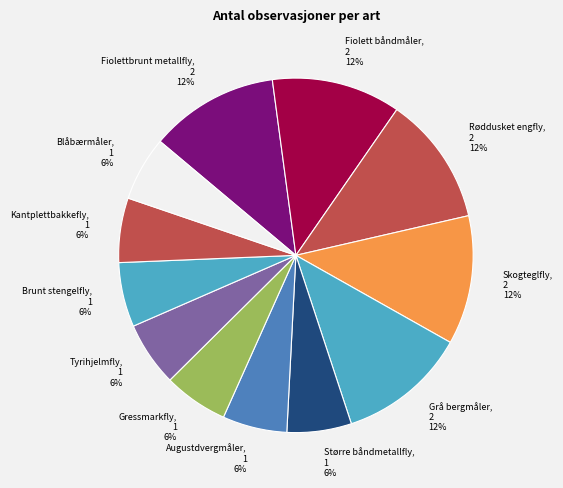

Combined, do Større båndmetallfly and Augustdvergmåler account for over 50%?

No